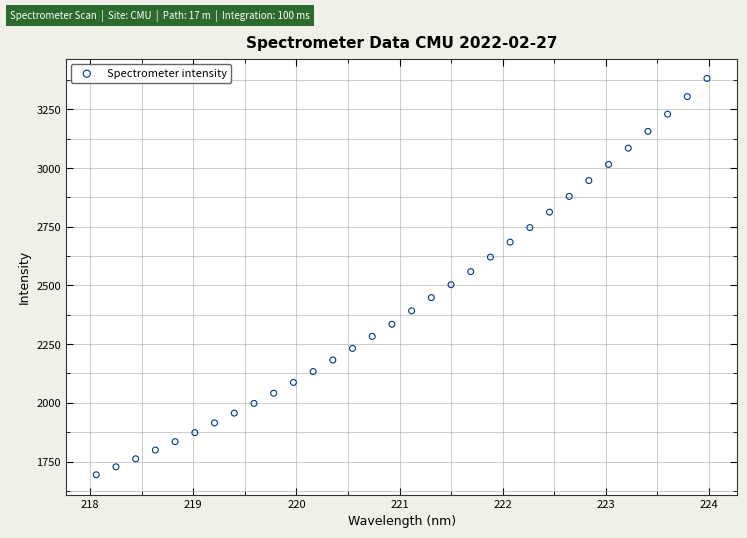

What is the range of Y values (max minus min)?

1688.1